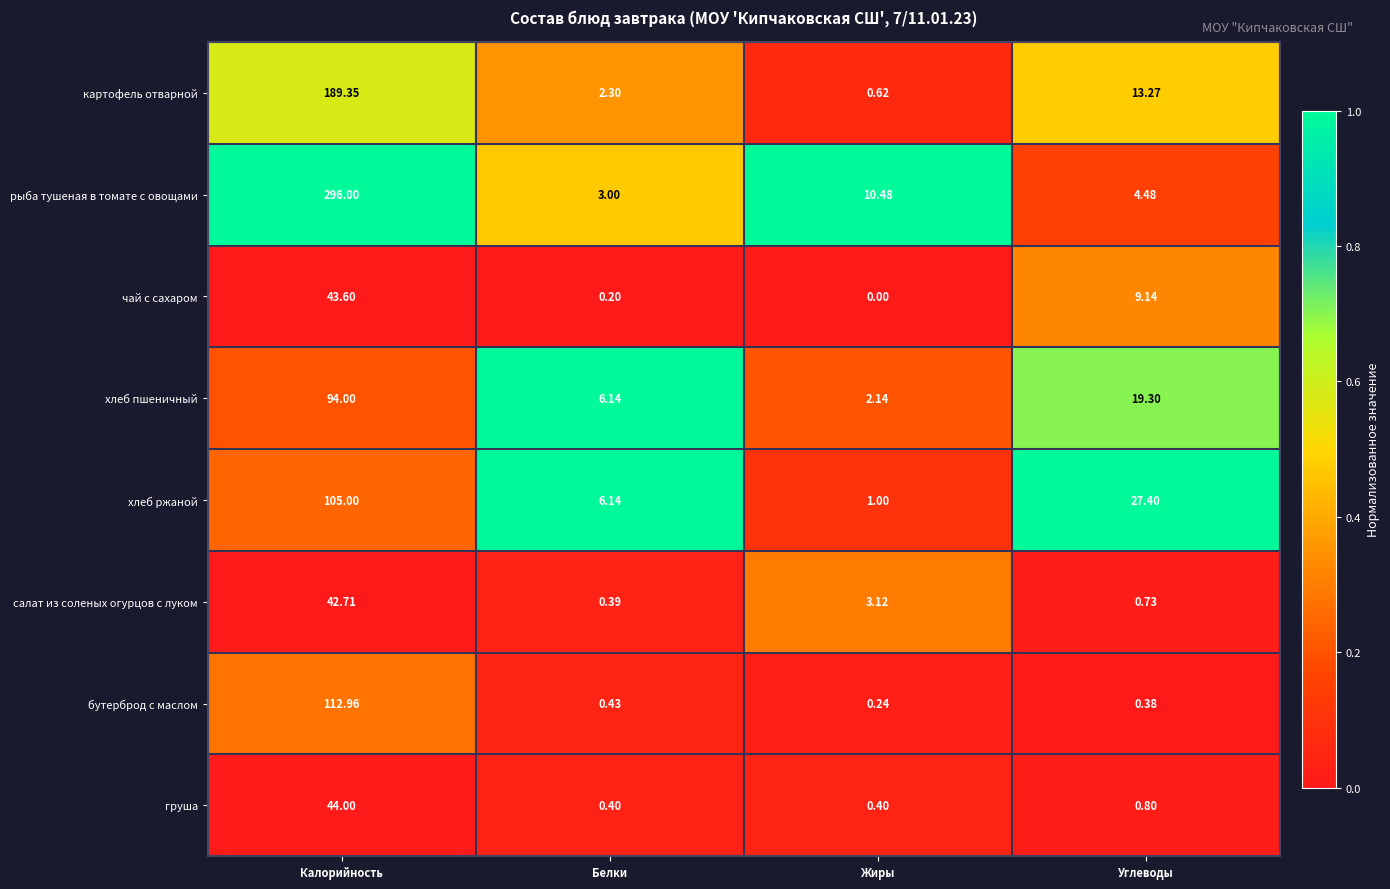

Which series has the largest total across all categories?

рыба тушеная в томате с овощами